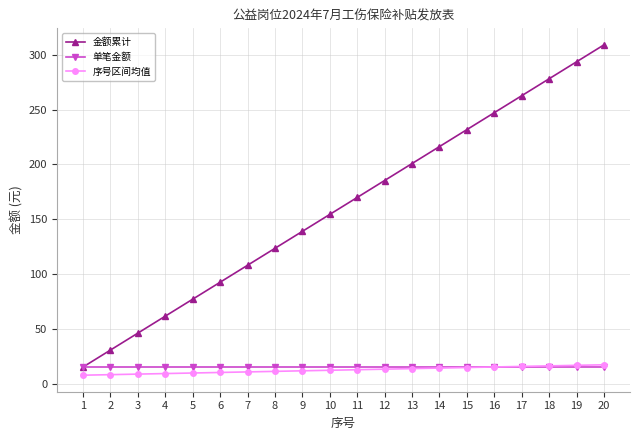

The value of 金额累计 at 9 is 139.1. True or false?

True